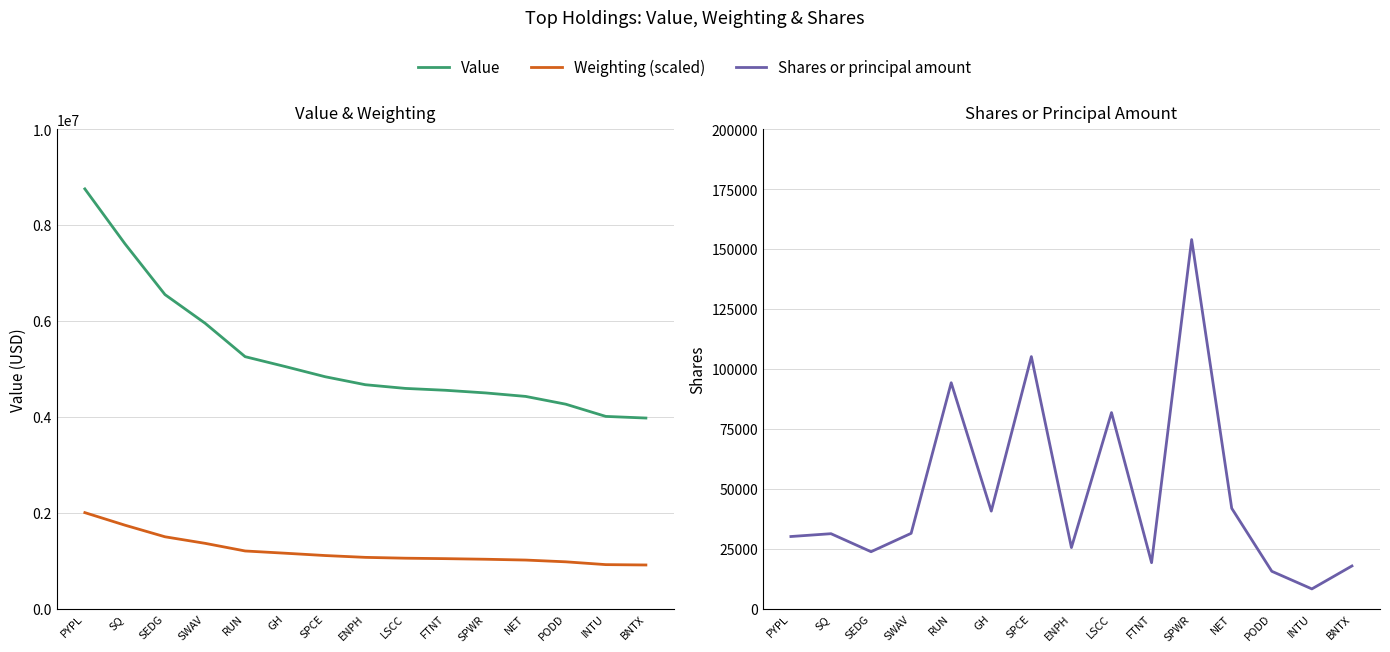

Between SEDG and ENPH, which is larger?

SEDG